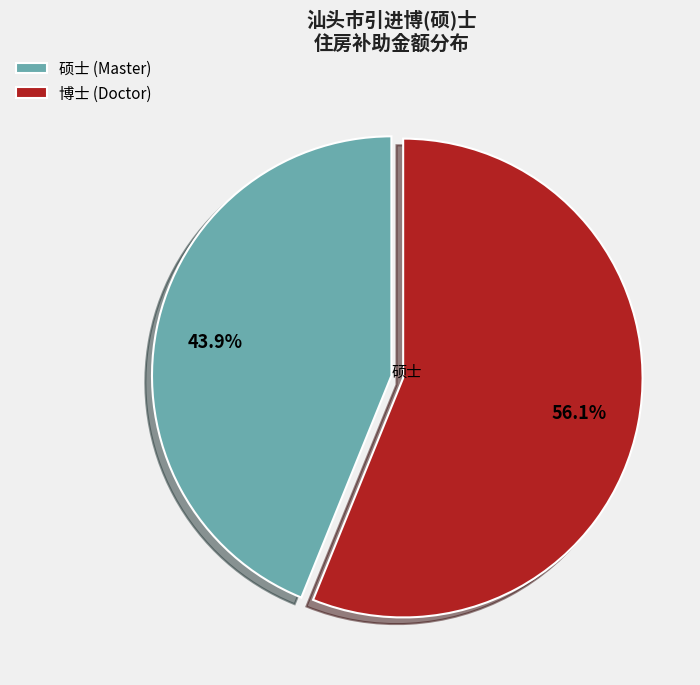

To the nearest percent, what is the average slice percentage?

50%